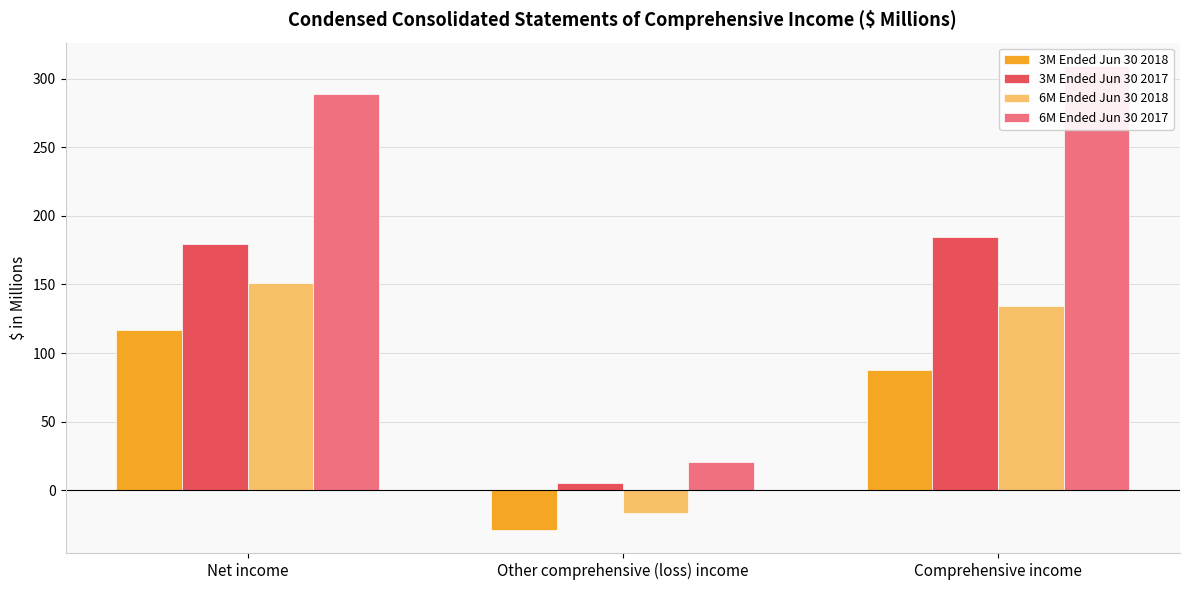

Count the number of data series in this chart.

4